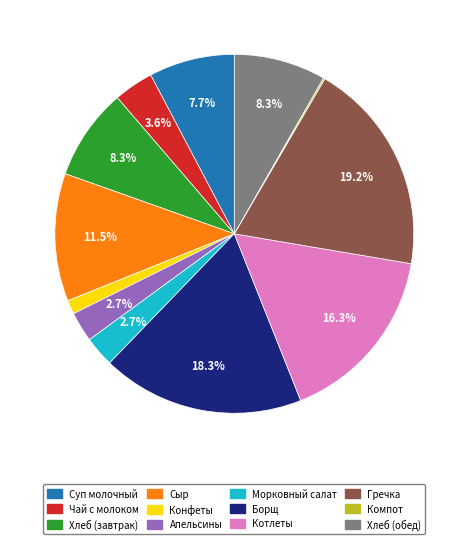

Is it true that Конфеты is 1% of the pie?

True